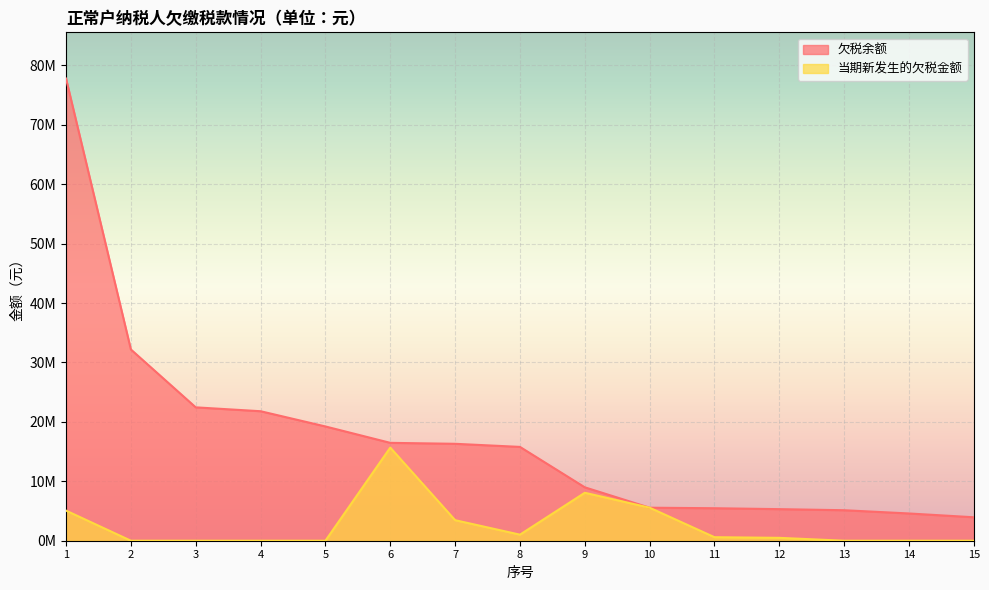

Which series changed the most between 2 and 10?

欠税余额